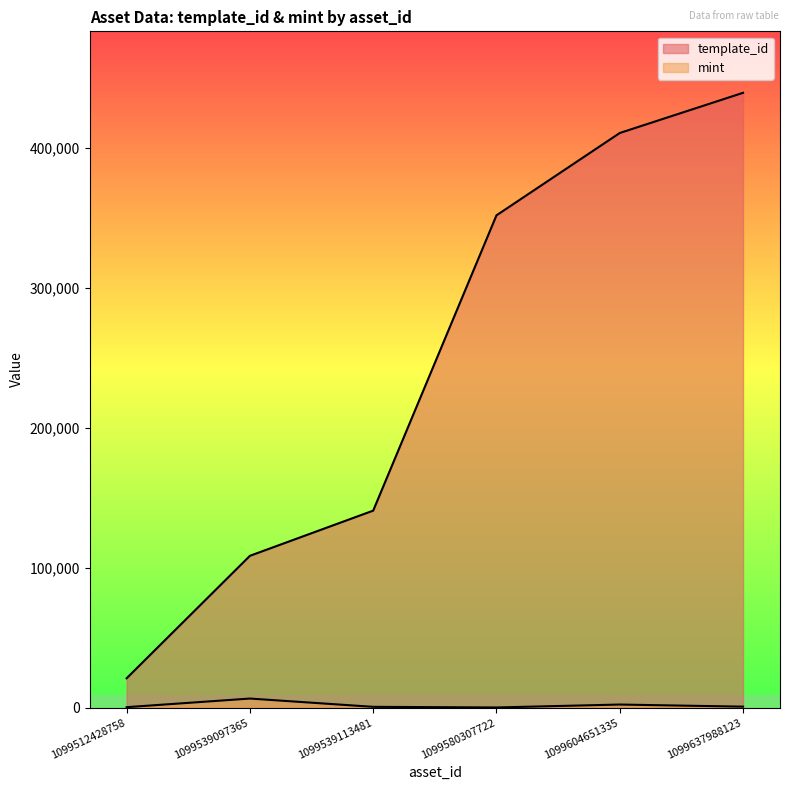

At which category is the sum across all series the highest?

1099637988123